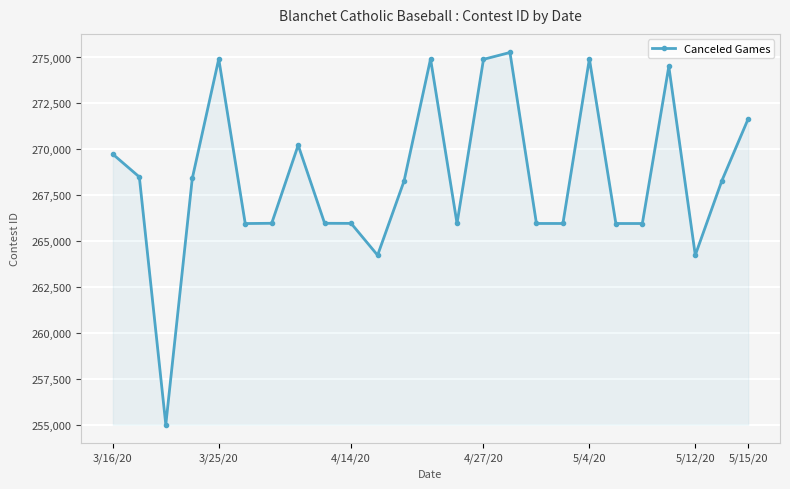

True or false: there are more than 0 points higher than both neighbors.

True